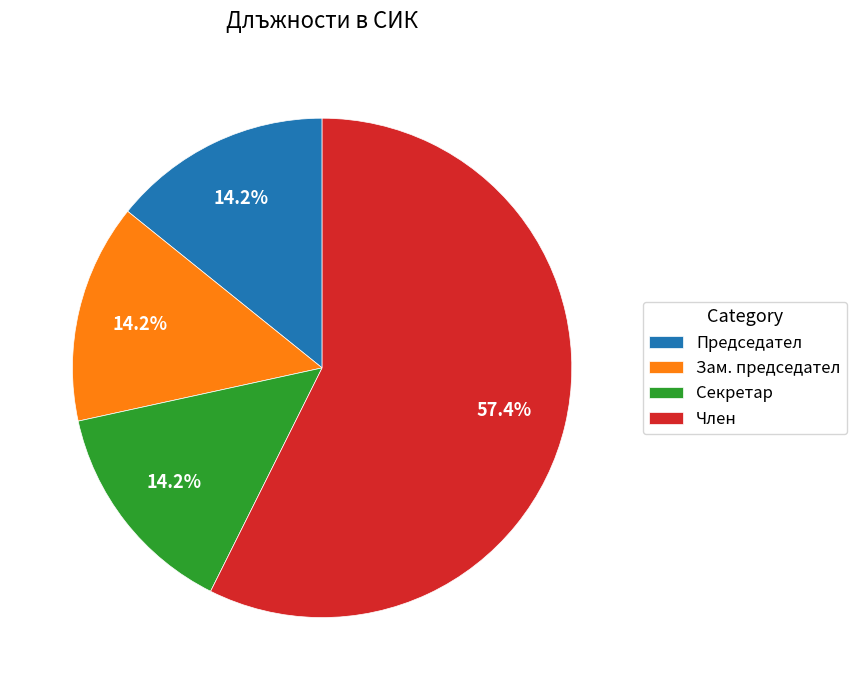

How many segments does this pie chart have?

4